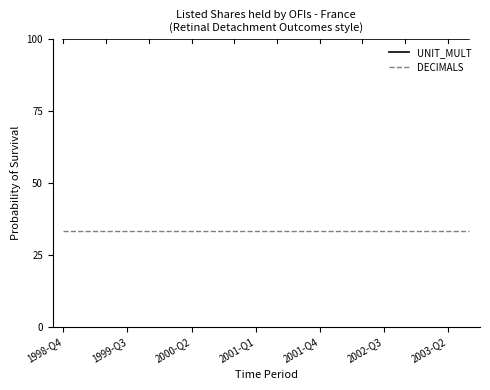

True or false: DECIMALS and UNIT_MULT cross at least once.

False